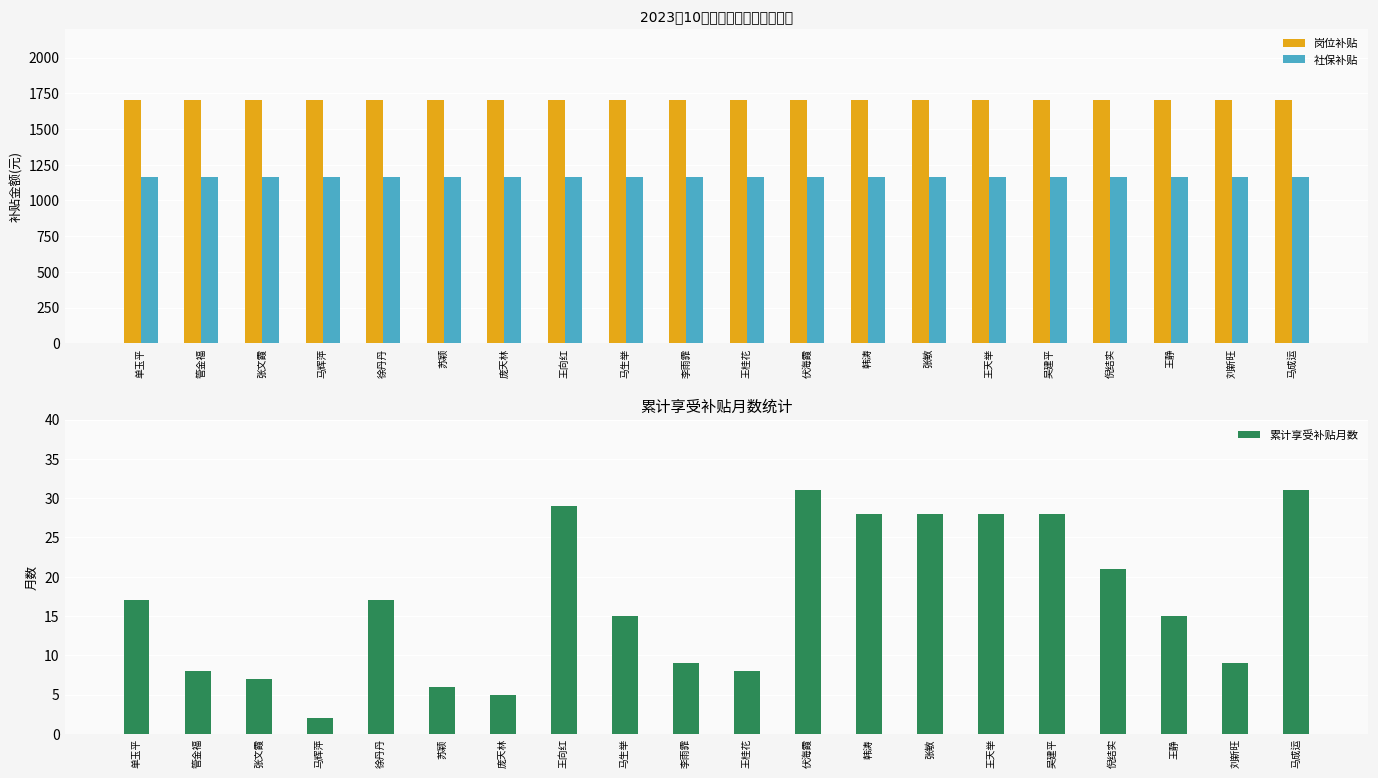

Reading left to right, transcribe all the data shown in this chart.

岗位补贴: 单玉平=1700.0	管金福=1700.0	张文霞=1700.0	马辉萍=1700.0	徐丹丹=1700.0	苏颖=1700.0	庞天林=1700.0	王向红=1700.0	马生举=1700.0	李雨霏=1700.0	王桂花=1700.0	伏海霞=1700.0	韩涛=1700.0	张敏=1700.0	王天举=1700.0	吴建平=1700.0	倪结实=1700.0	王静=1700.0	刘新旺=1700.0	马成运=1700.0
社保补贴: 单玉平=1166.6	管金福=1166.6	张文霞=1166.6	马辉萍=1166.6	徐丹丹=1166.6	苏颖=1166.6	庞天林=1166.6	王向红=1166.6	马生举=1166.6	李雨霏=1166.6	王桂花=1166.6	伏海霞=1166.6	韩涛=1166.6	张敏=1166.6	王天举=1166.6	吴建平=1166.6	倪结实=1166.6	王静=1166.6	刘新旺=1166.6	马成运=1166.6
累计享受补贴月数: 单玉平=17.0	管金福=8.0	张文霞=7.0	马辉萍=2.0	徐丹丹=17.0	苏颖=6.0	庞天林=5.0	王向红=29.0	马生举=15.0	李雨霏=9.0	王桂花=8.0	伏海霞=31.0	韩涛=28.0	张敏=28.0	王天举=28.0	吴建平=28.0	倪结实=21.0	王静=15.0	刘新旺=9.0	马成运=31.0